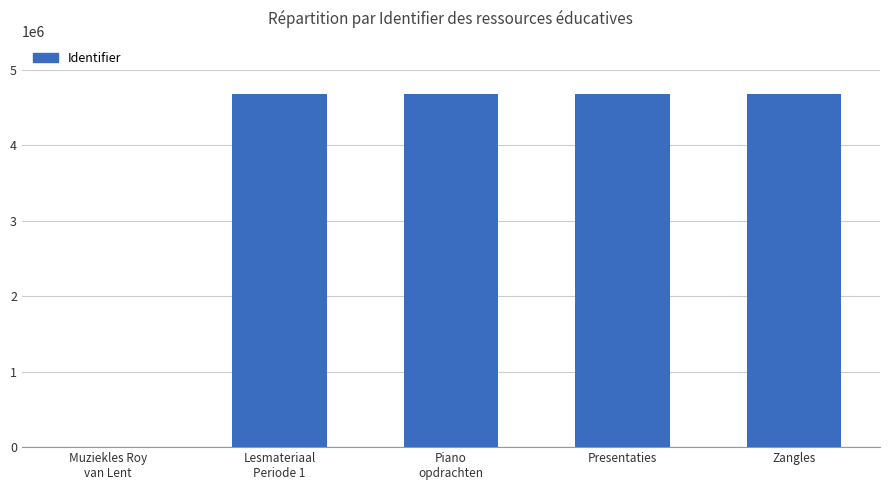

What is the greatest value displayed?

4683326